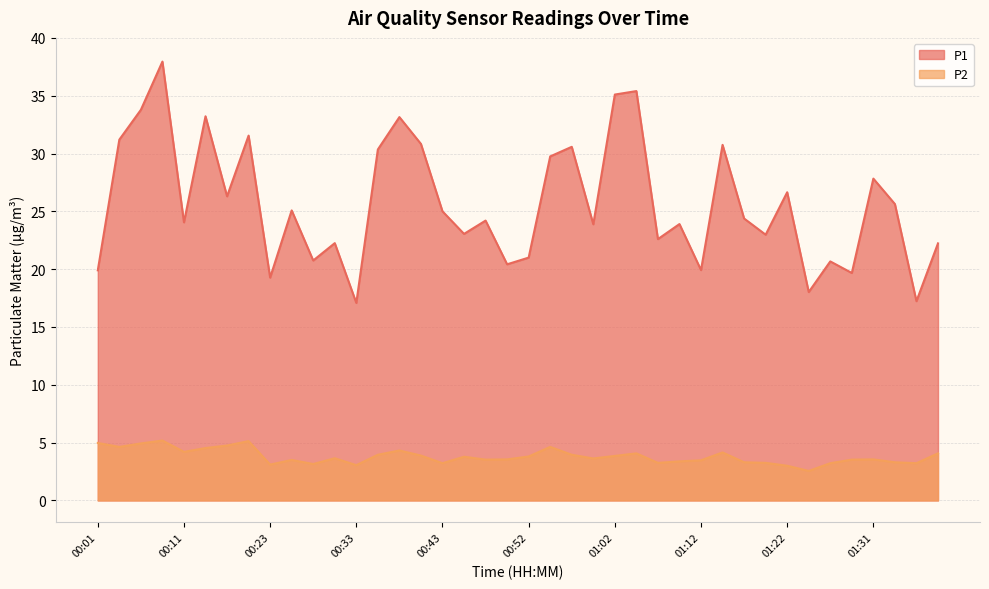

How many distinct data groups are displayed?

2